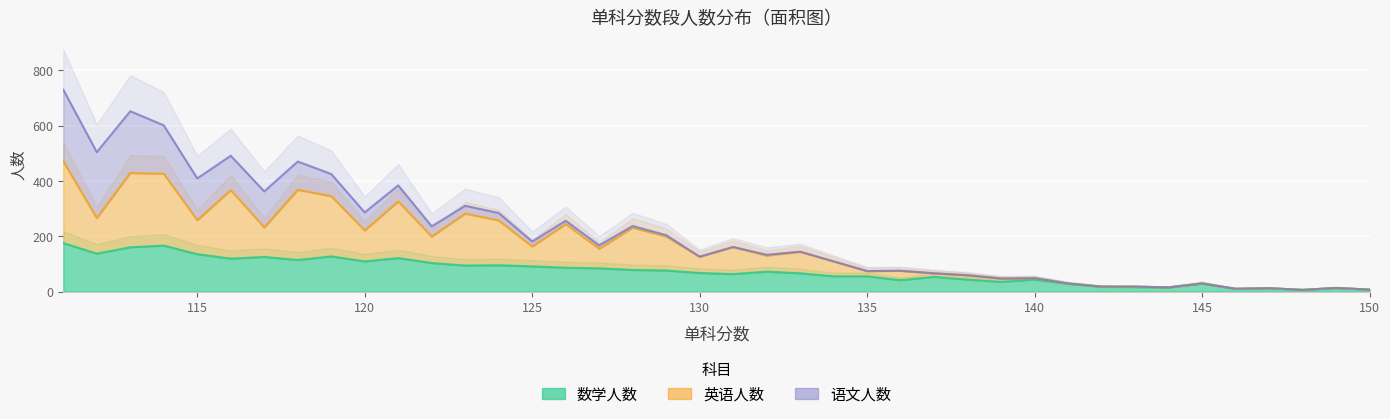

Which has a higher value, 148 or 133?

133